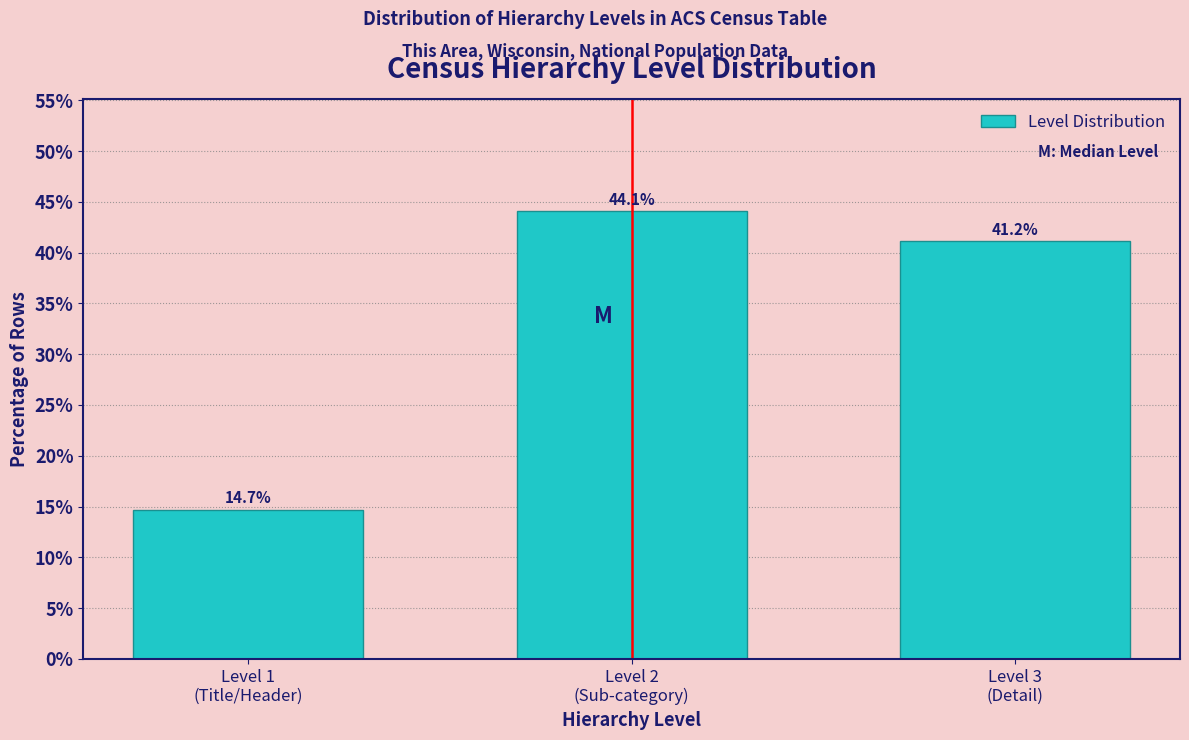

What is the difference between the maximum and minimum values?

29.4